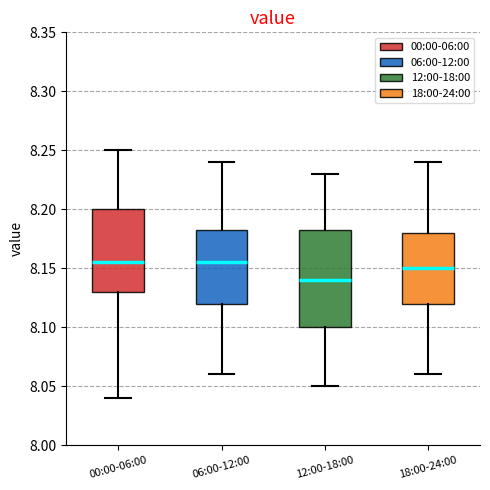

Where does the lower whisker of the box for 18:00-24:00 end on the y-axis? The values are not printed on the chart, so give them approximately, as read against the axis.

8.060